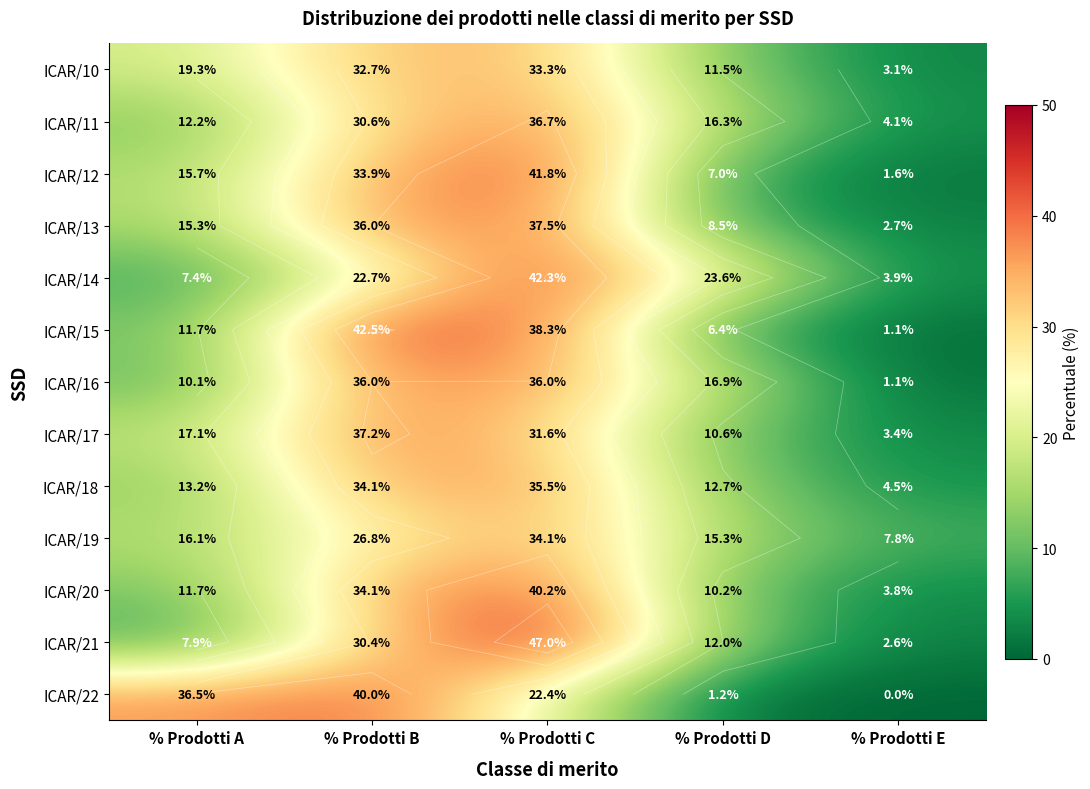

True or false: ICAR/22 has a value of 38.6 at % Prodotti C.

False